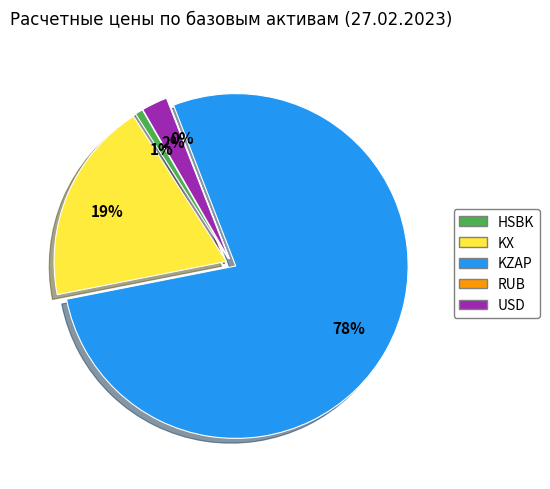

Do HSBK and KX together represent more than half of the pie?

No